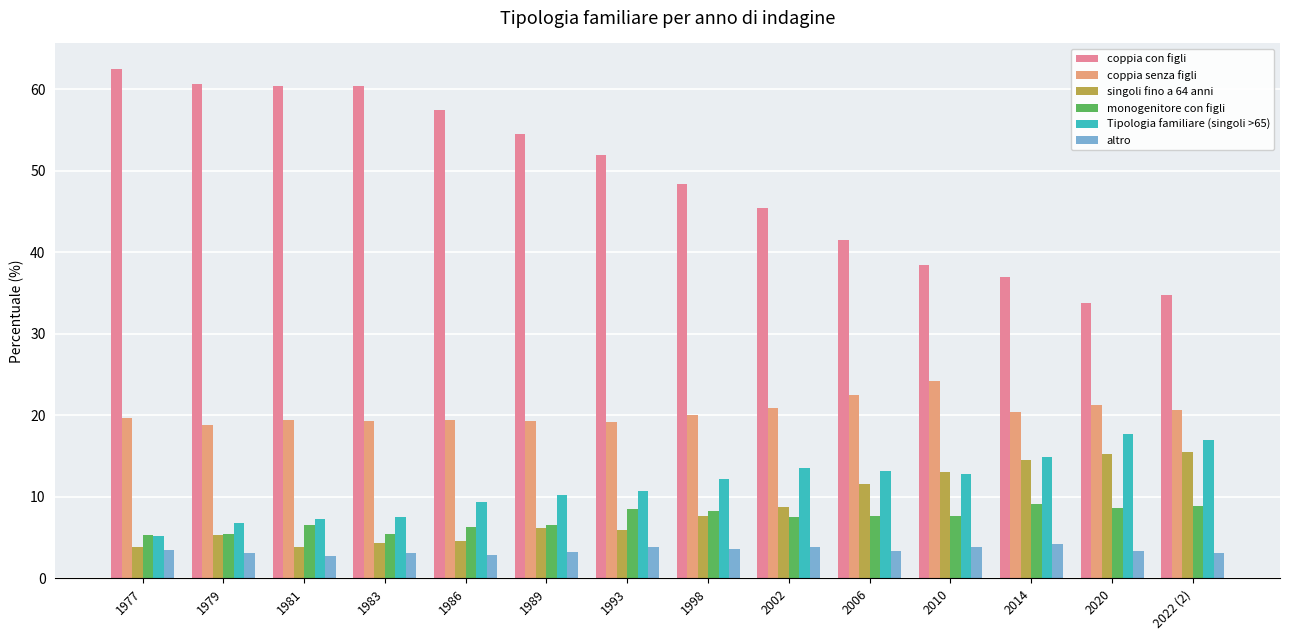

What is the difference between the highest and lowest values at 1981?

57.7